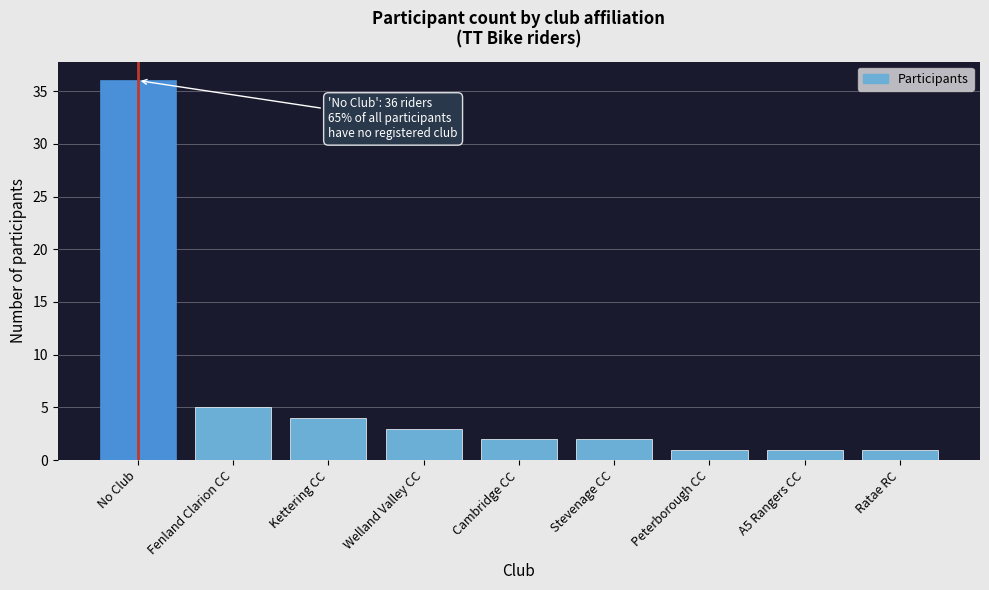

Reading left to right, what are all the values shown in this chart?

No Club=36	Fenland Clarion CC=5	Kettering CC=4	Welland Valley CC=3	Cambridge CC=2	Stevenage CC=2	Peterborough CC=1	A5 Rangers CC=1	Ratae RC=1